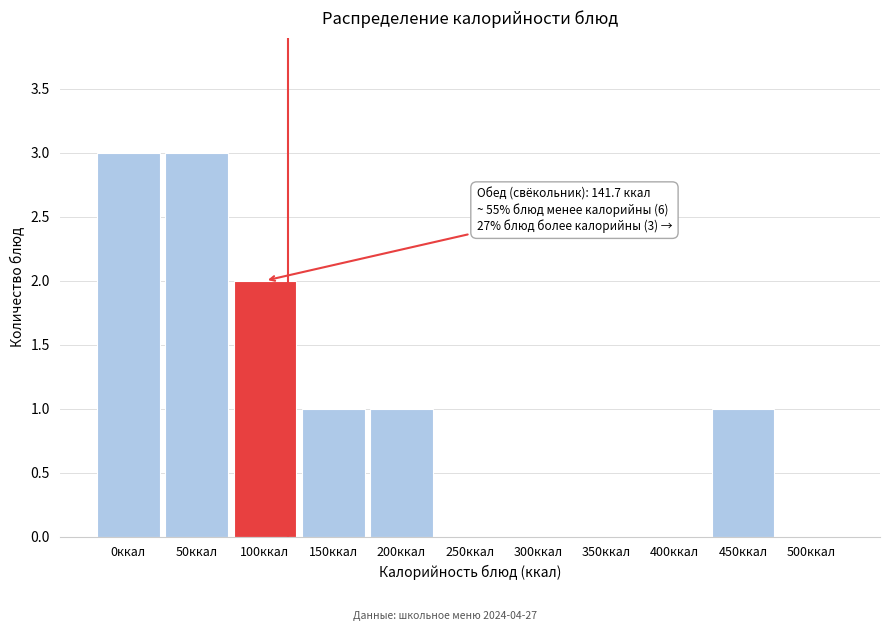

Reading left to right, extract all data points from this chart.

0ккал=3	50ккал=3	100ккал=2	150ккал=1	200ккал=1	250ккал=0	300ккал=0	350ккал=0	400ккал=0	450ккал=1	500ккал=0